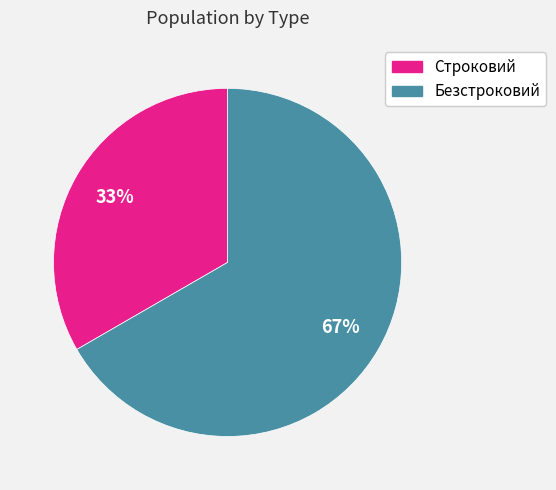

Rank the categories by value from lowest to highest.

Строковий, Безстроковий